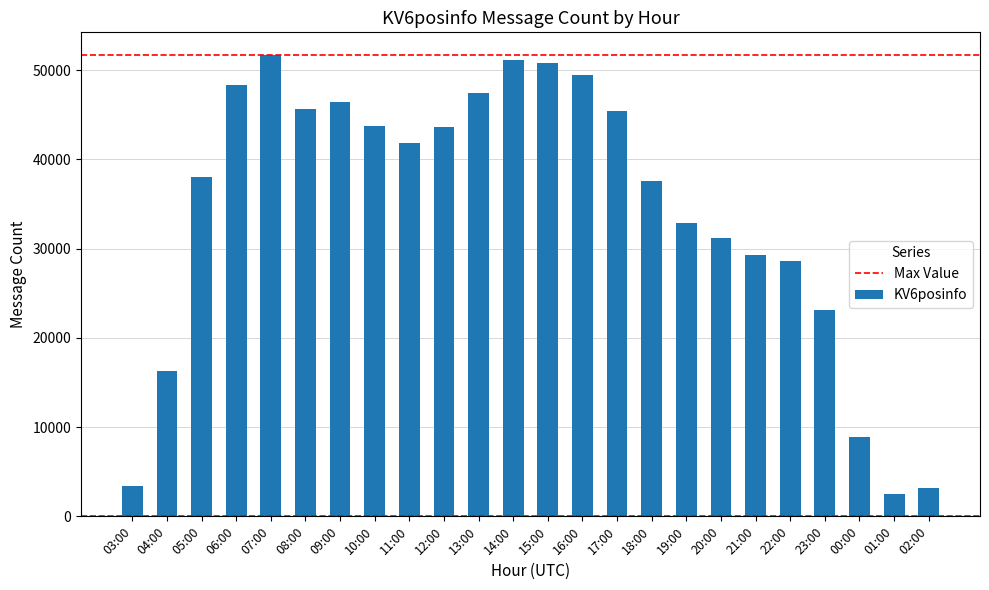

What is the sum of all values?

820333